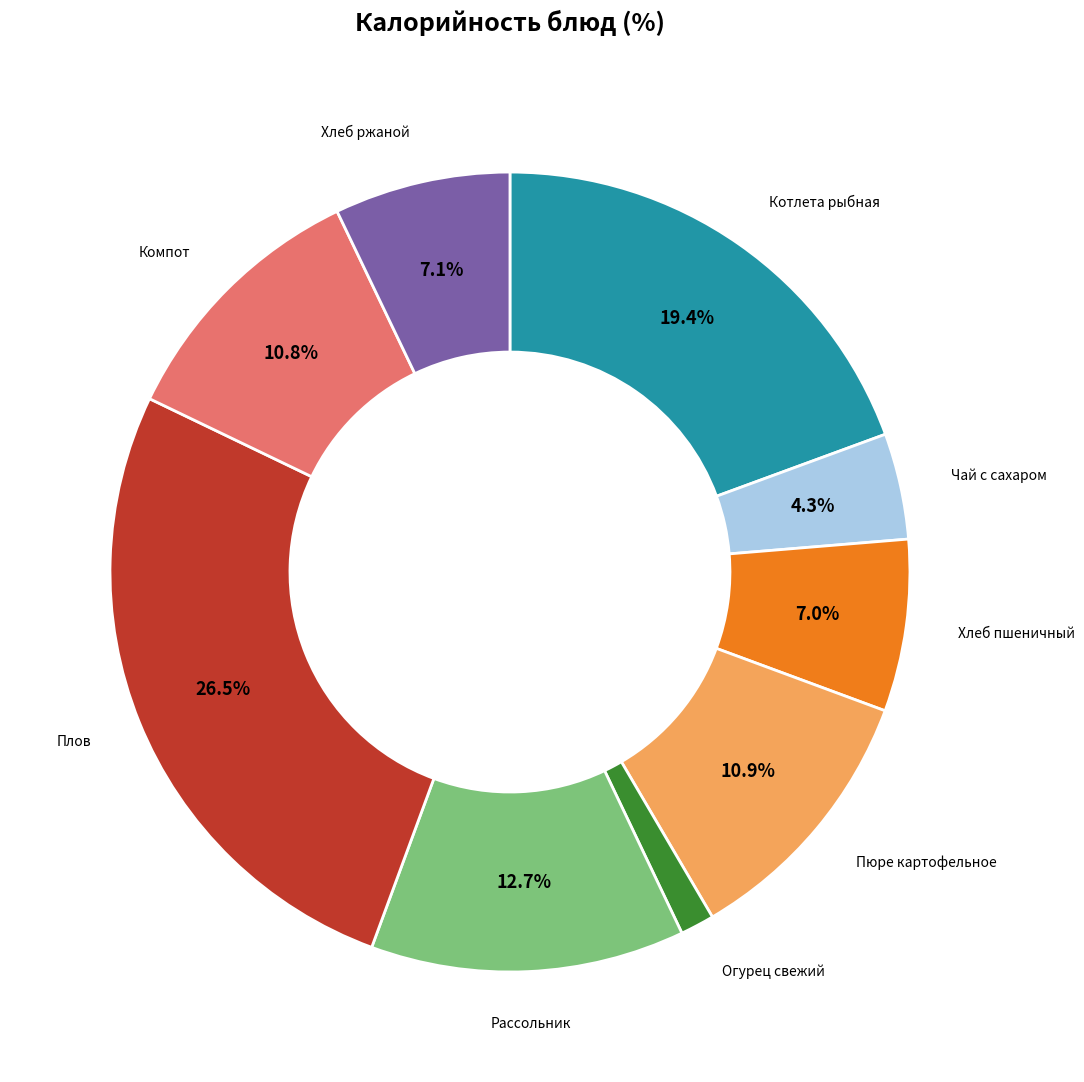

Is there any slice that represents more than half of the pie?

No